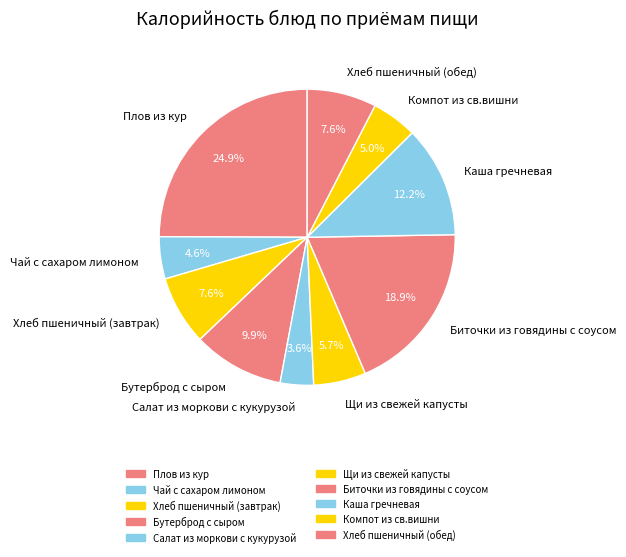

Which slice is the smallest?

Салат из моркови с кукурузой